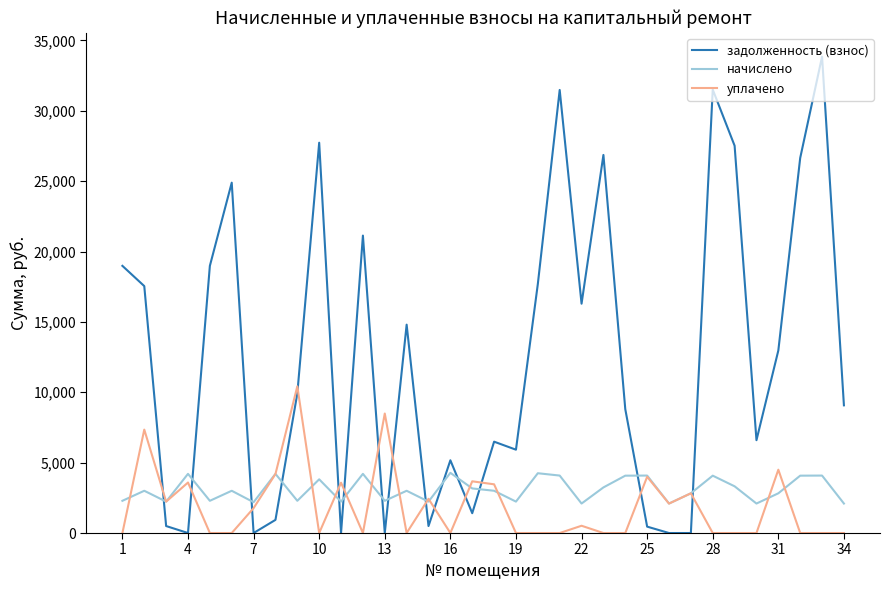

Rank the series by their maximum value, from lowest to highest.

начислено, уплачено, задолженность (взнос)